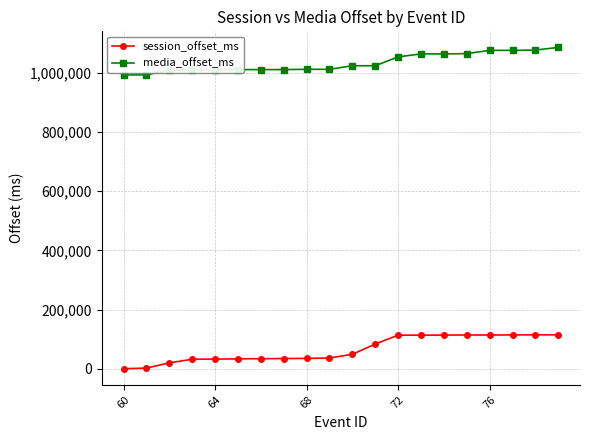

What is the minimum value for media_offset_ms?

993000